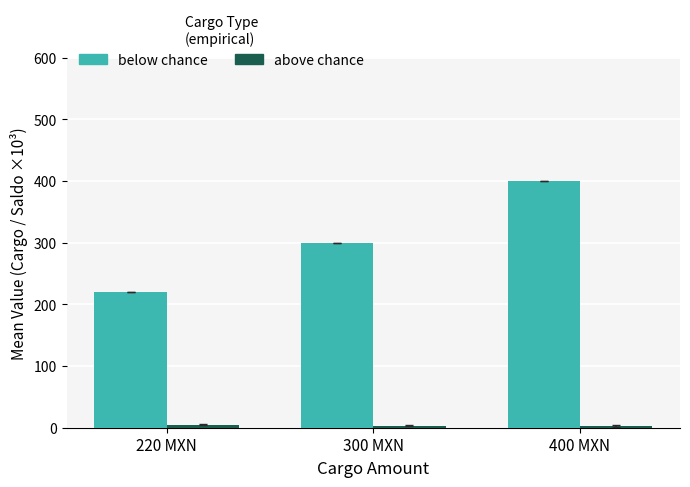

At which label does below chance reach its peak?

400 MXN